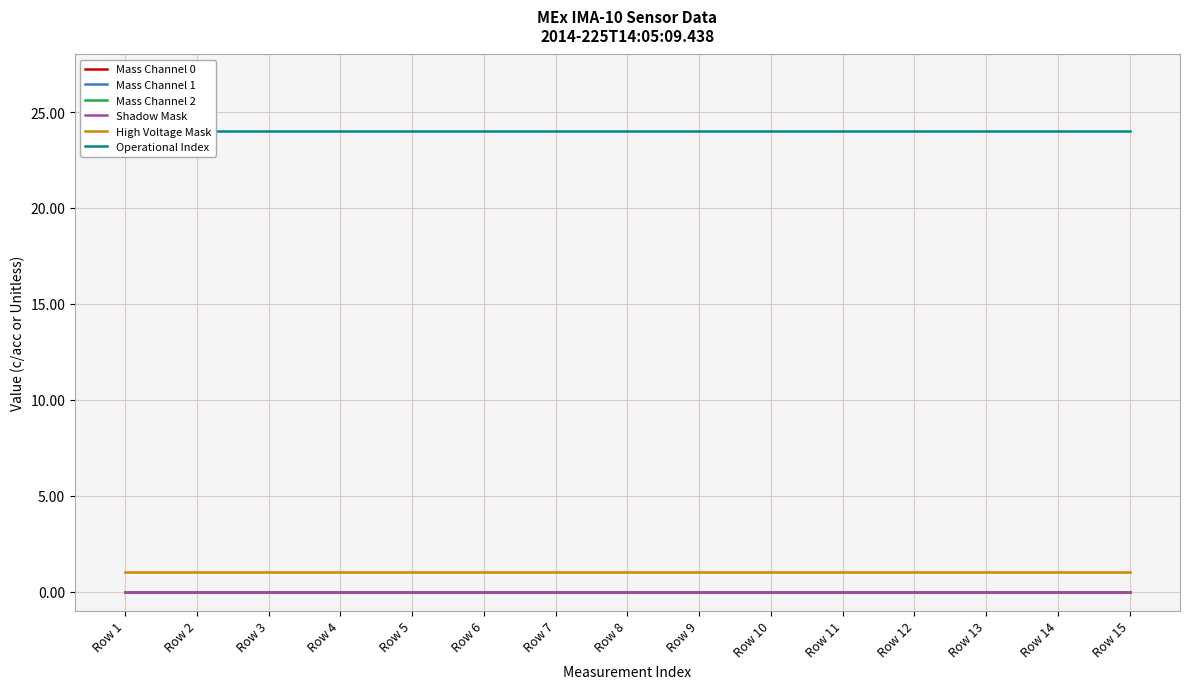

Which category has the lowest value across all series?

Row 1